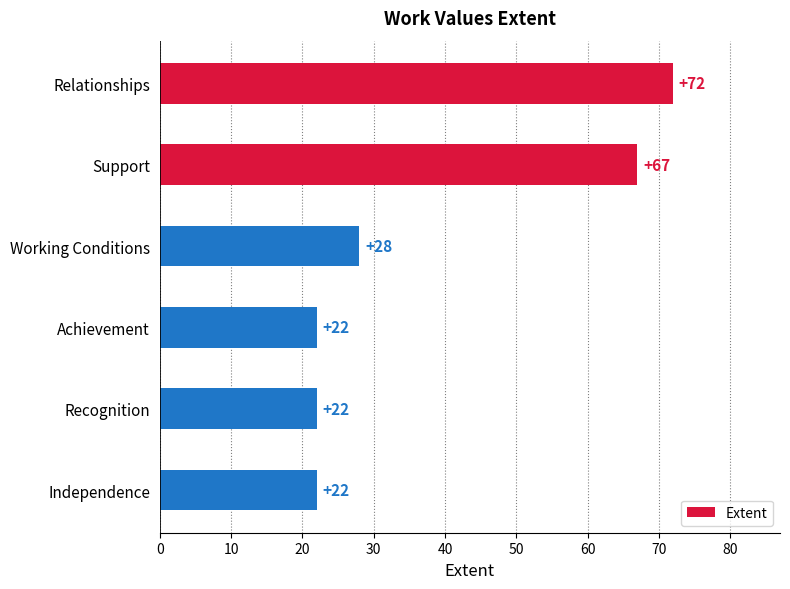

Are the bars grouped side by side (vs. stacked)?

No